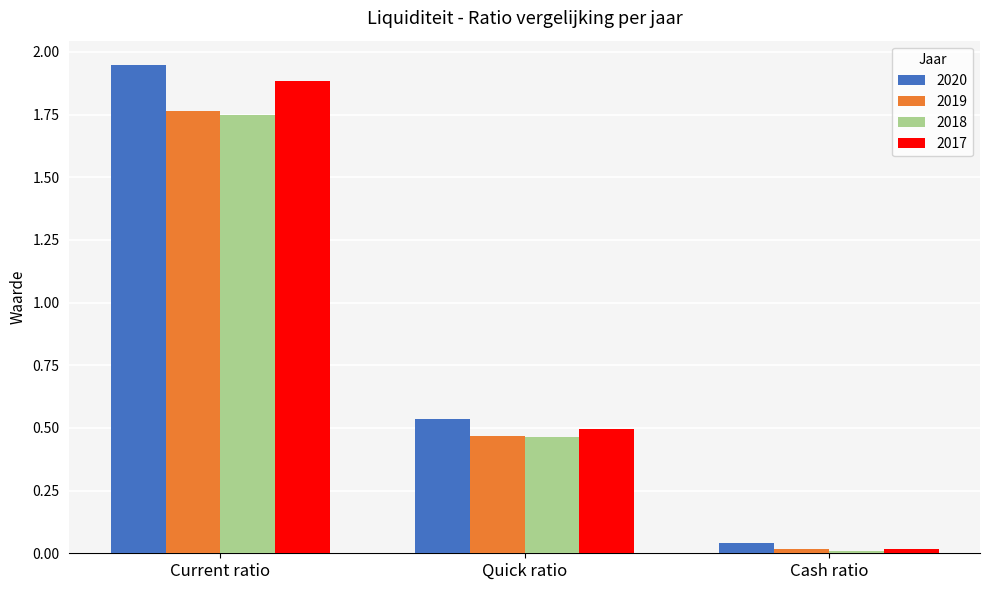

What is the total value across all series at Cash ratio?

0.1